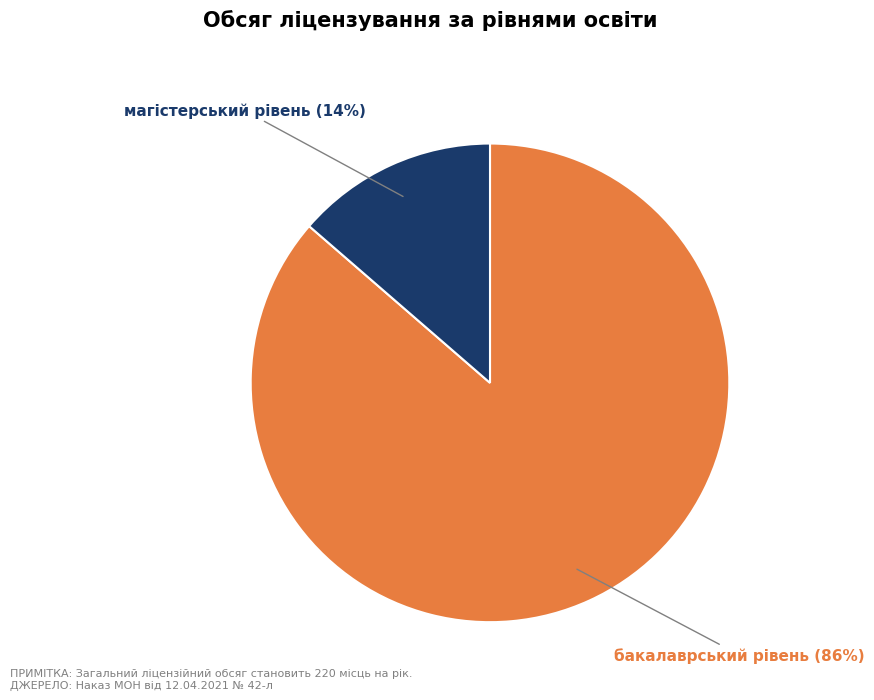

Is there any slice that represents more than half of the pie?

Yes